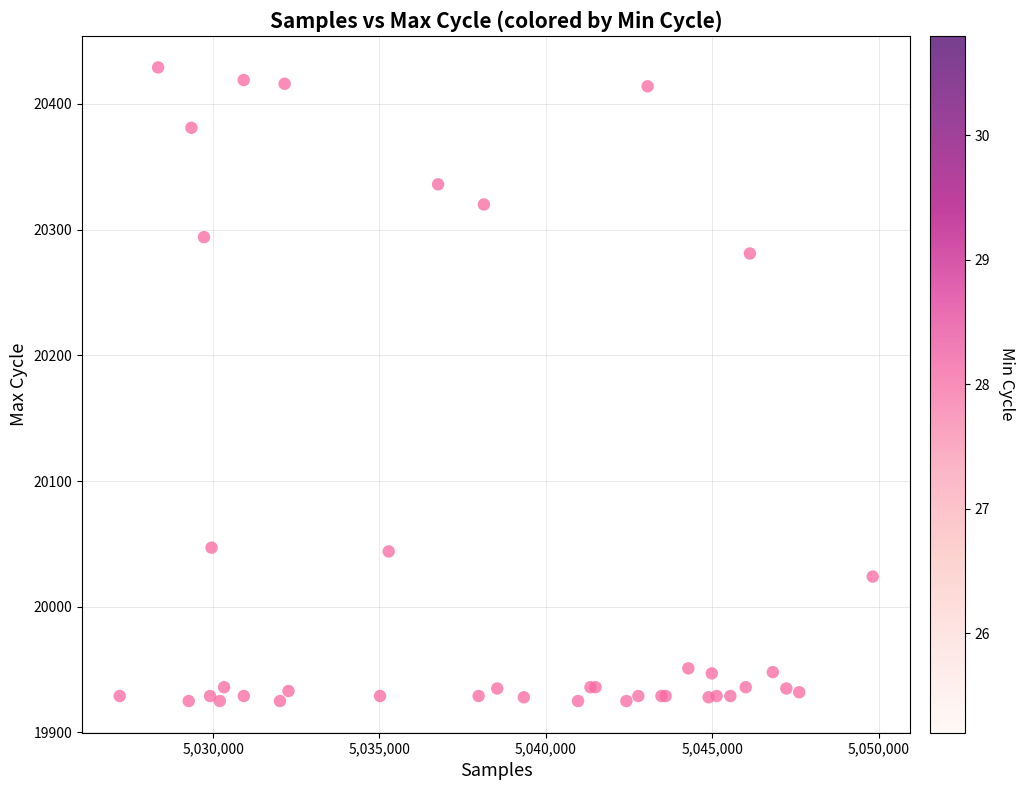

What Y value in the scatter plot is closest to 20177?

20281